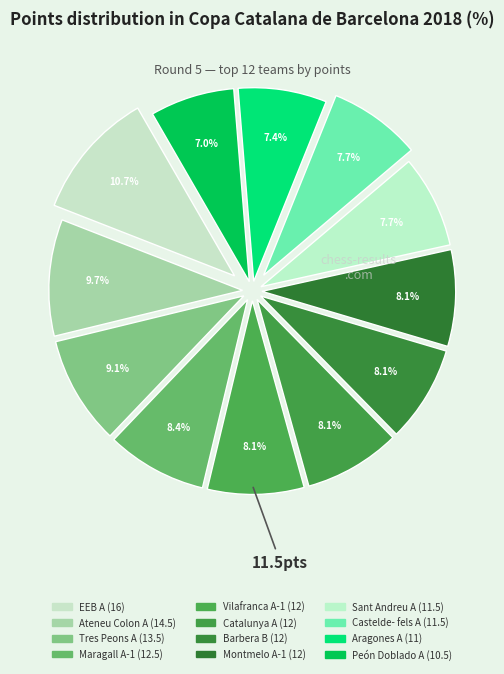

Count the number of slices in the pie.

12